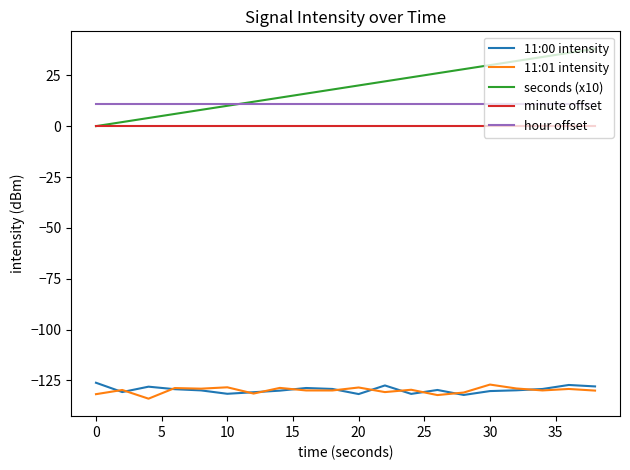

What is the lowest value of the 11:00 intensity series?

-132.1